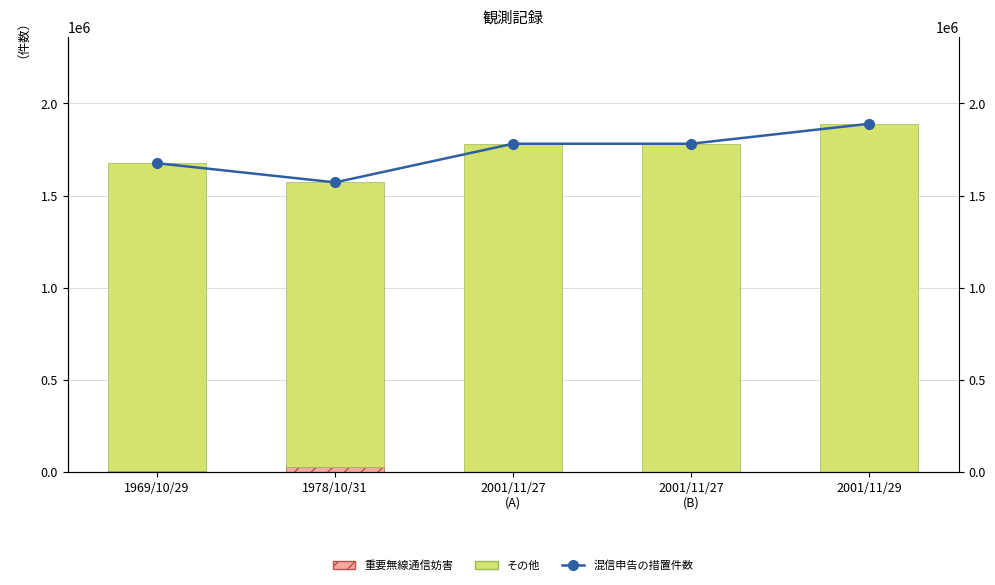

Reading left to right, transcribe all the data shown in this chart.

重要無線通信妨害: 1969/10/29=2000	1978/10/31=25000	2001/11/27
(A)=100	2001/11/27
(B)=100	2001/11/29=100
その他: 1969/10/29=1673535	1978/10/31=1546306	2001/11/27
(A)=1781107	2001/11/27
(B)=1781108	2001/11/29=1889674
混信申告の措置件数: 1969/10/29=1675535	1978/10/31=1571306	2001/11/27
(A)=1781207	2001/11/27
(B)=1781208	2001/11/29=1889774